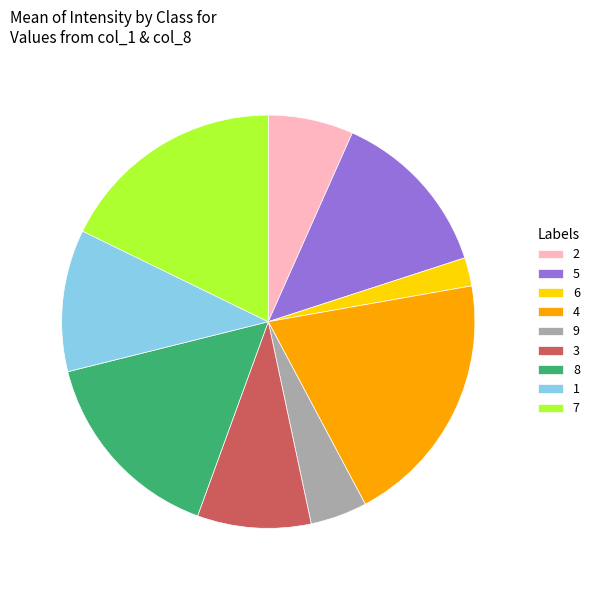

Between 6 and 4, which is larger?

4